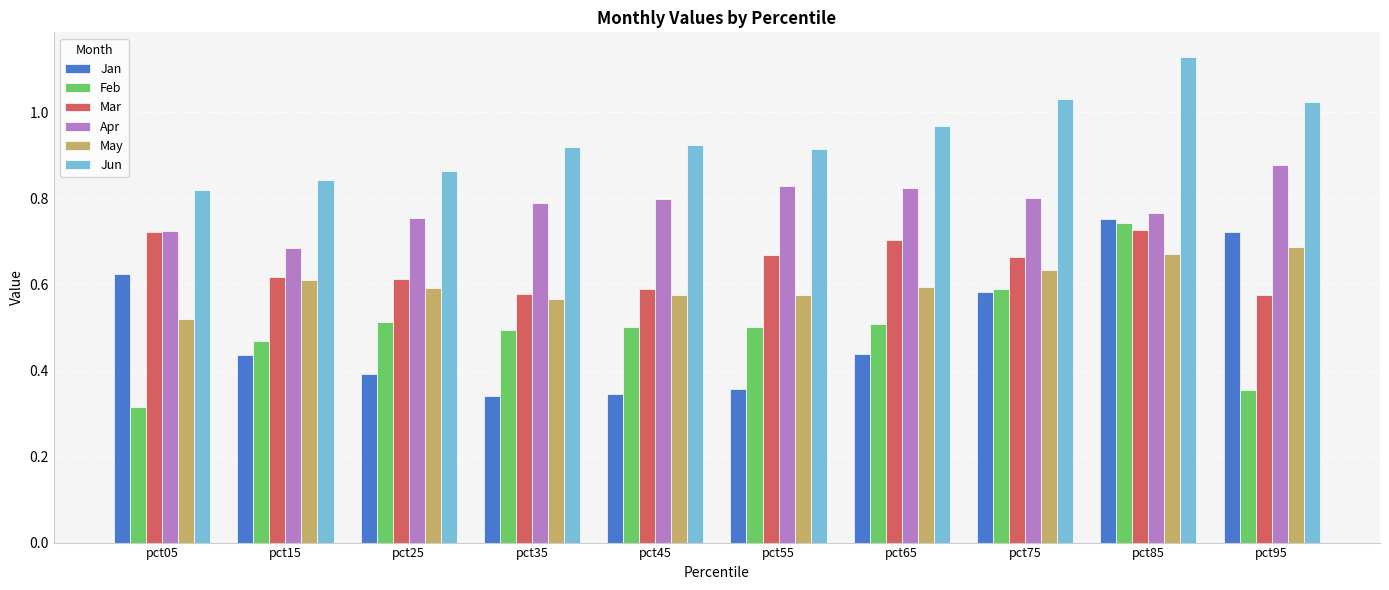

At which category does the chart reach its minimum across all series?

pct05